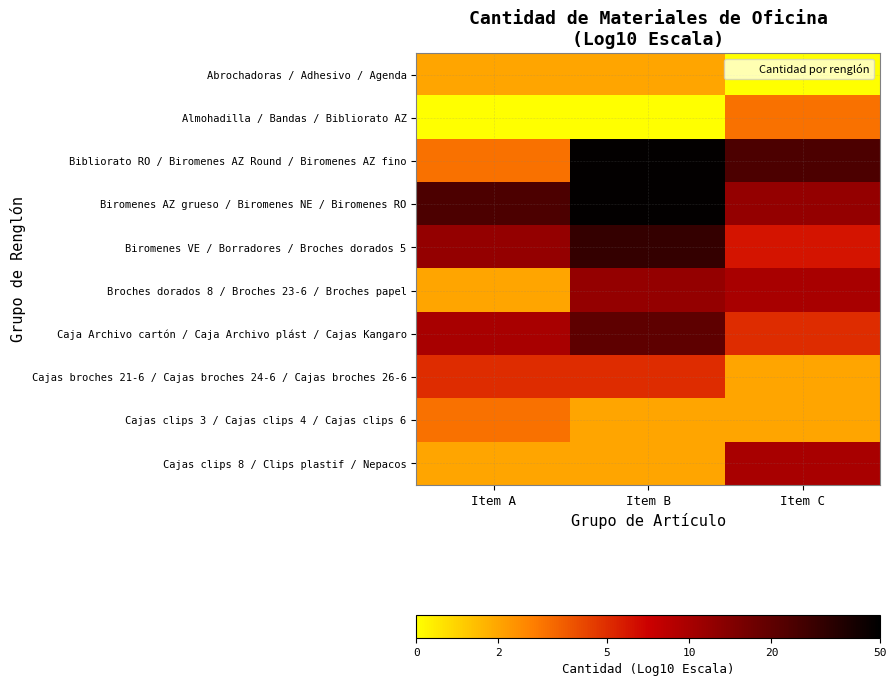

Between Item B and Item C, which is larger?

Item B